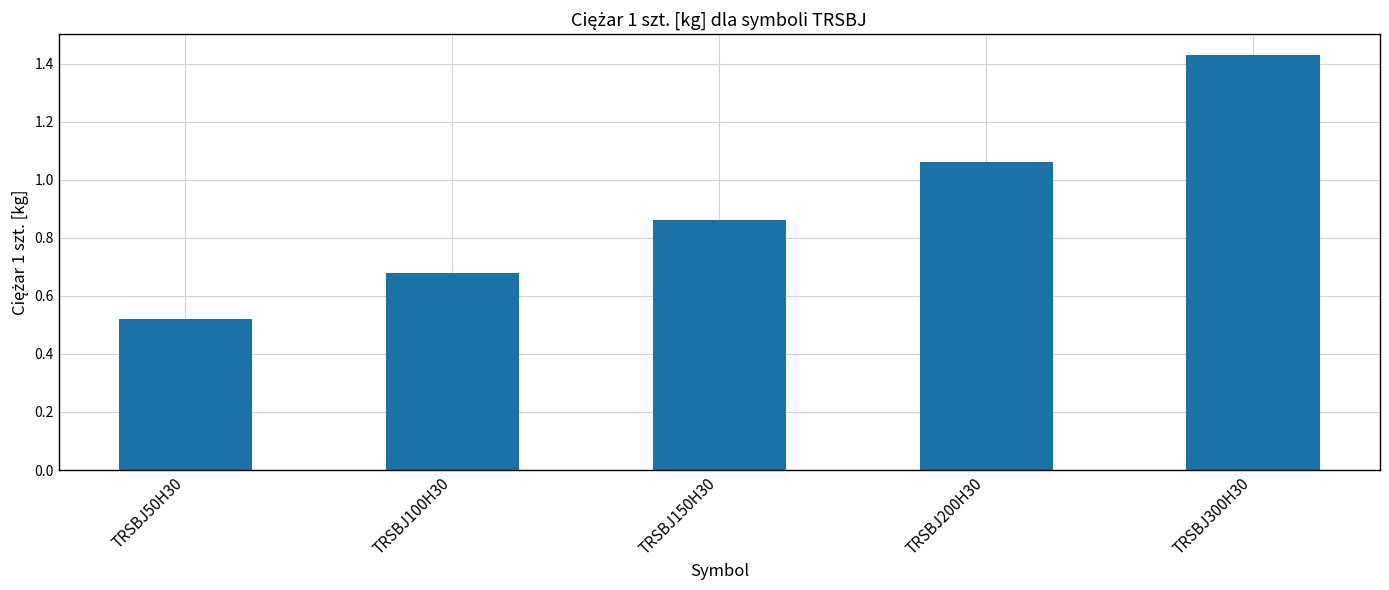

What is the label of the 4th bar from the right?

TRSBJ100H30